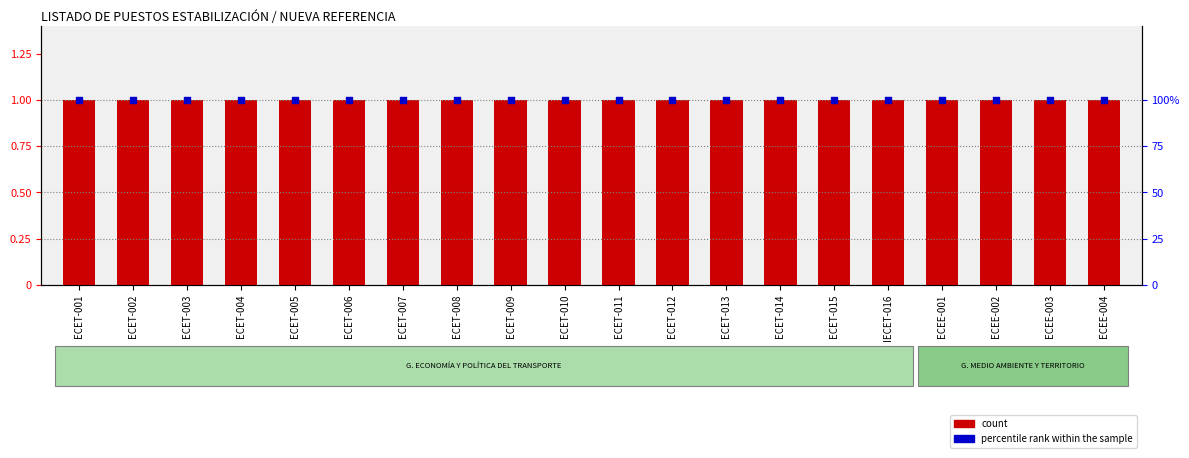

What is the total value across all series at ECET-009?

101